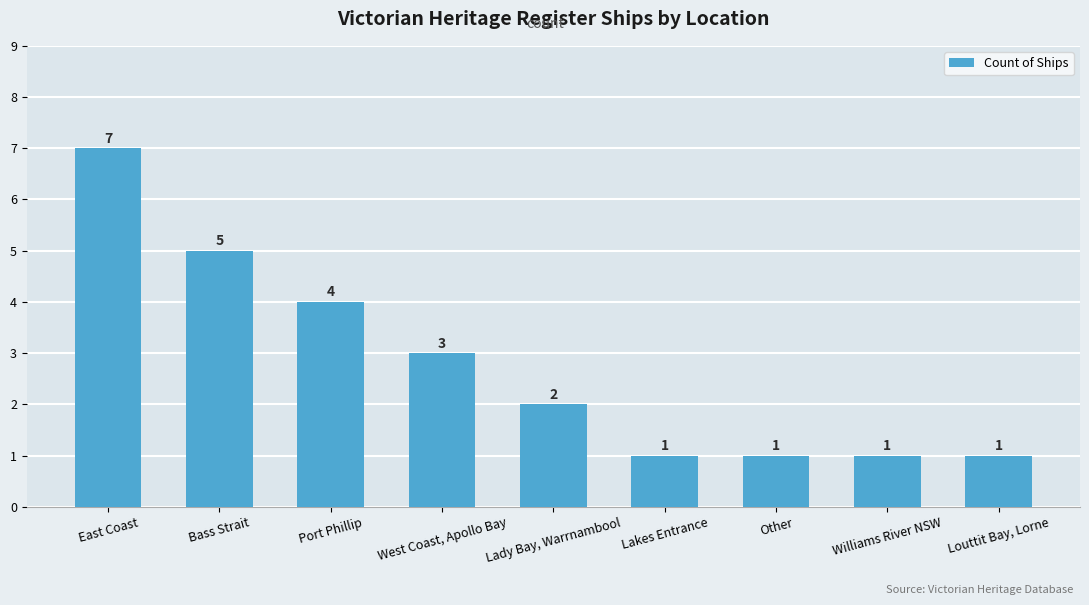

What is the difference between the values at Other and East Coast?

6